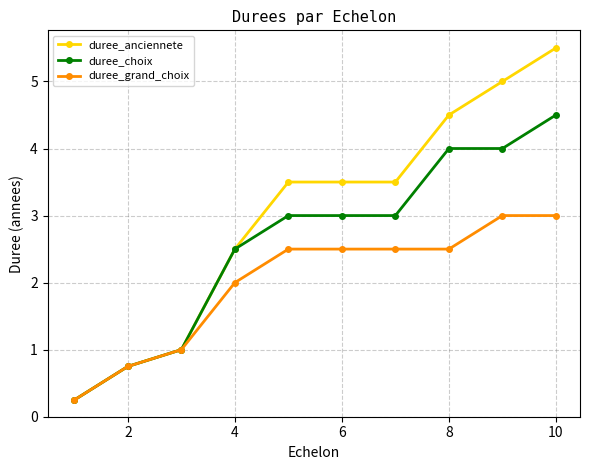

Which series has the largest range (max minus min)?

duree_anciennete